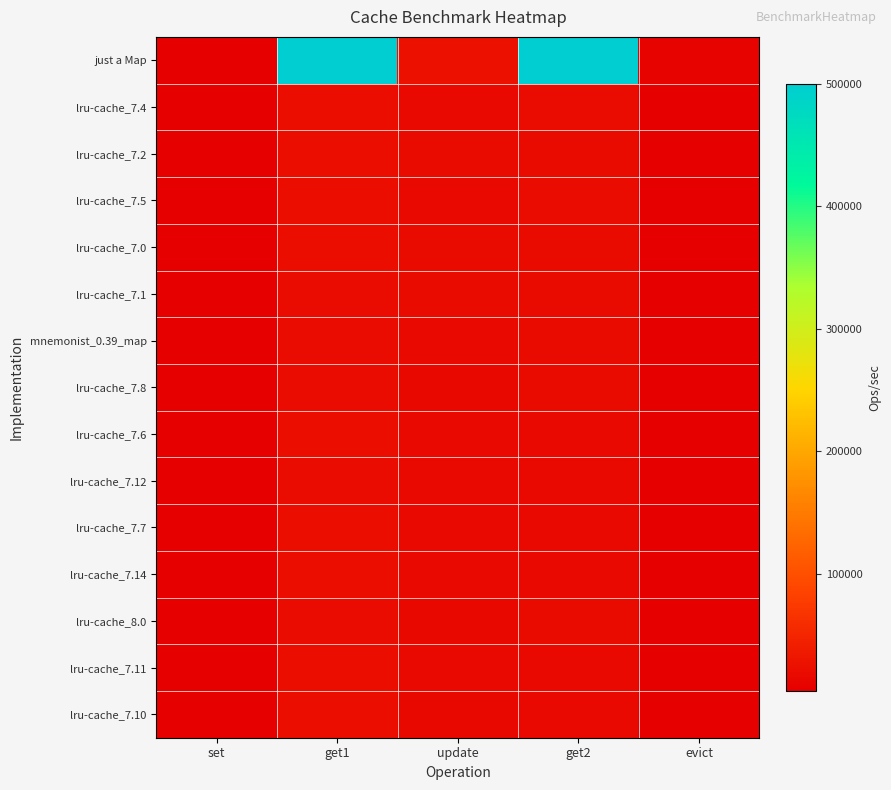

What is the spread (max minus min) of values at evict?

3970